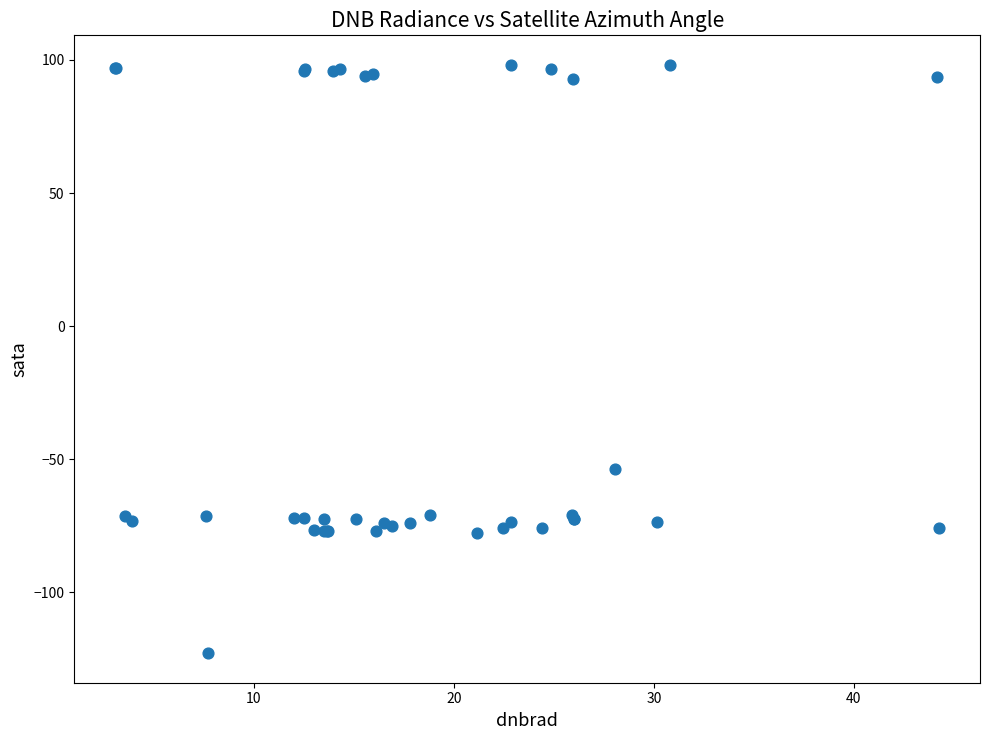

What Y value in the scatter plot is closest to -12?

-53.7